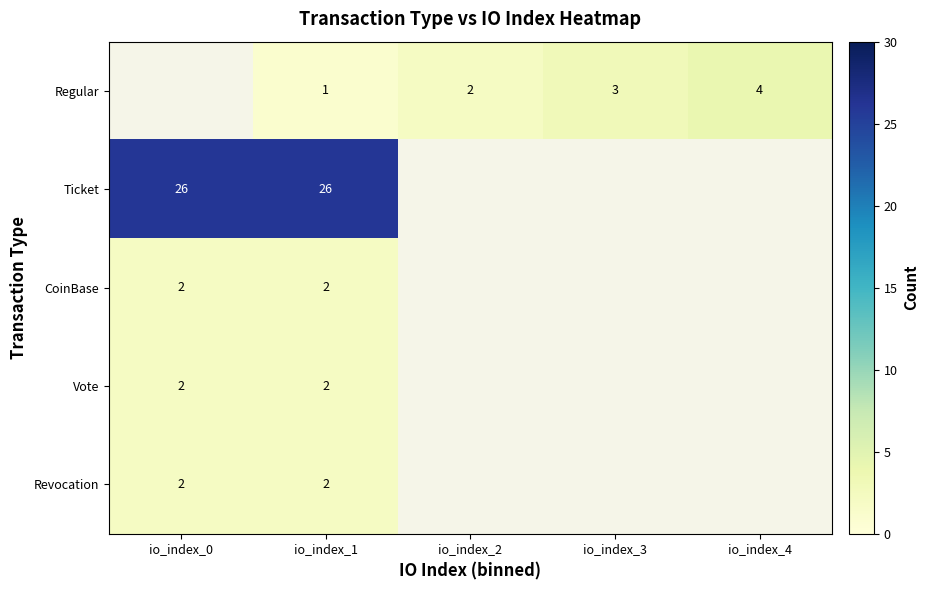

The CoinBase series shows 3 at io_index_1. True or false?

False